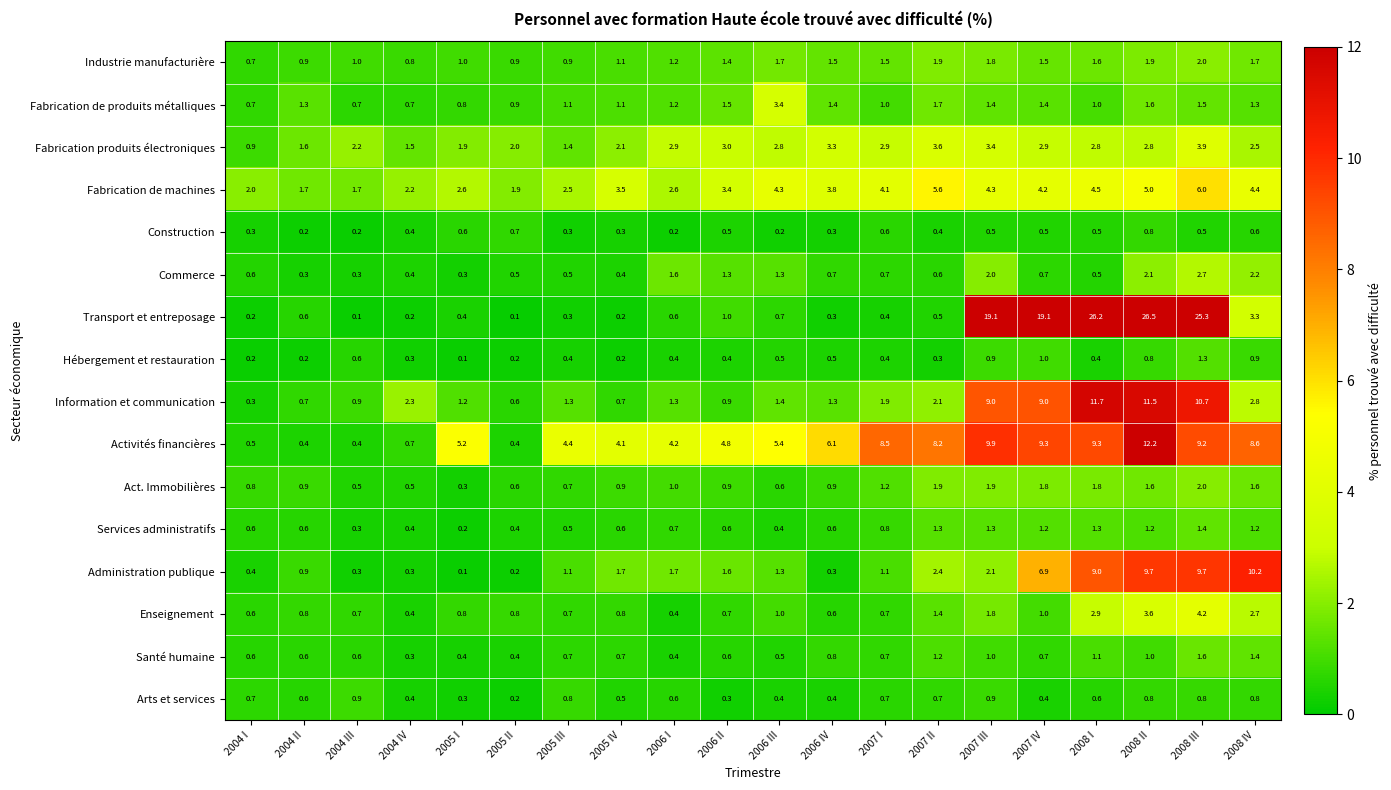

Which category has the highest value across all series?

2008 II